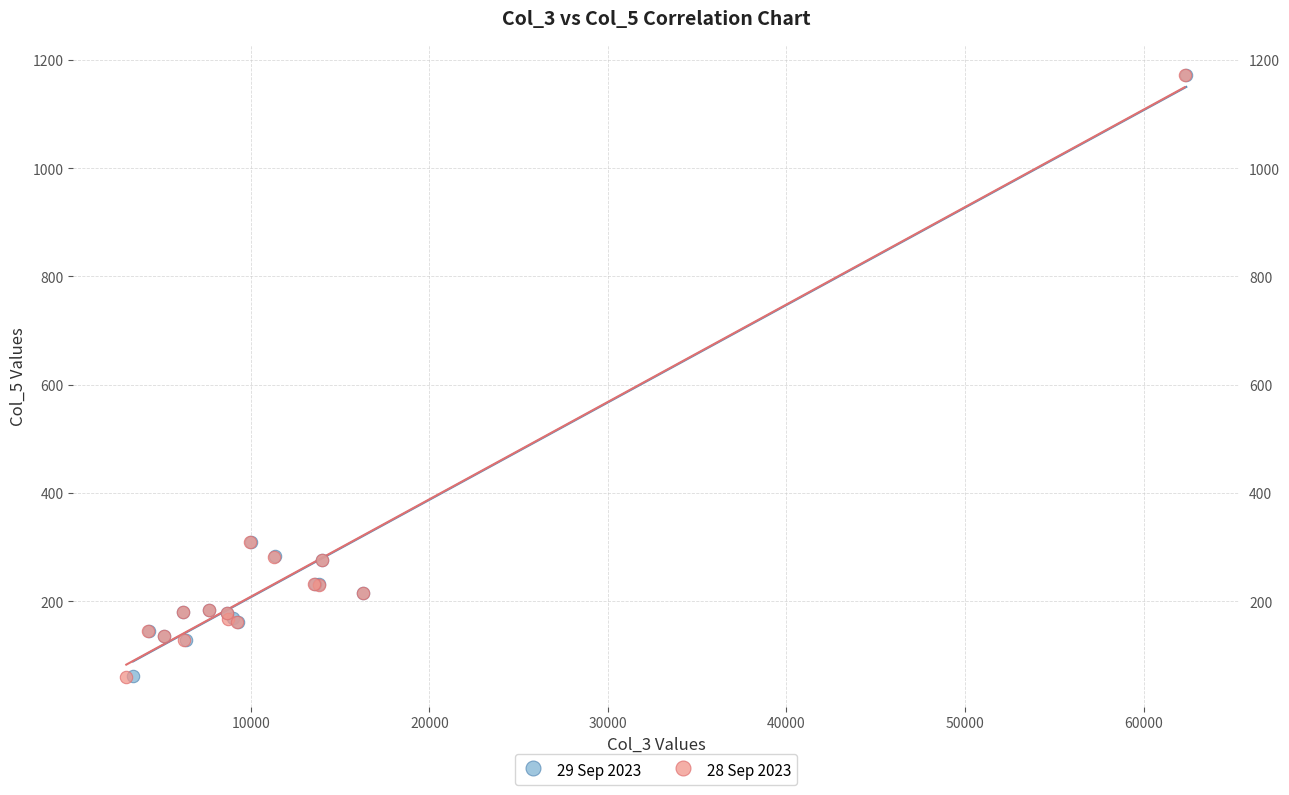

Which series has the largest Y range (max minus min)?

28 Sep 2023